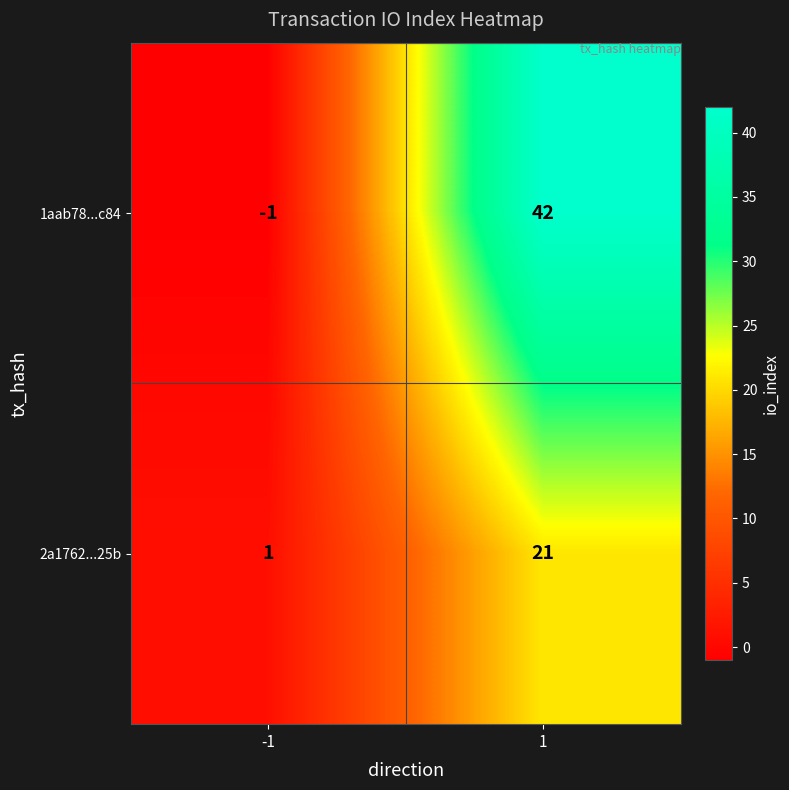

Which series has the largest total across all categories?

1aab78...c84